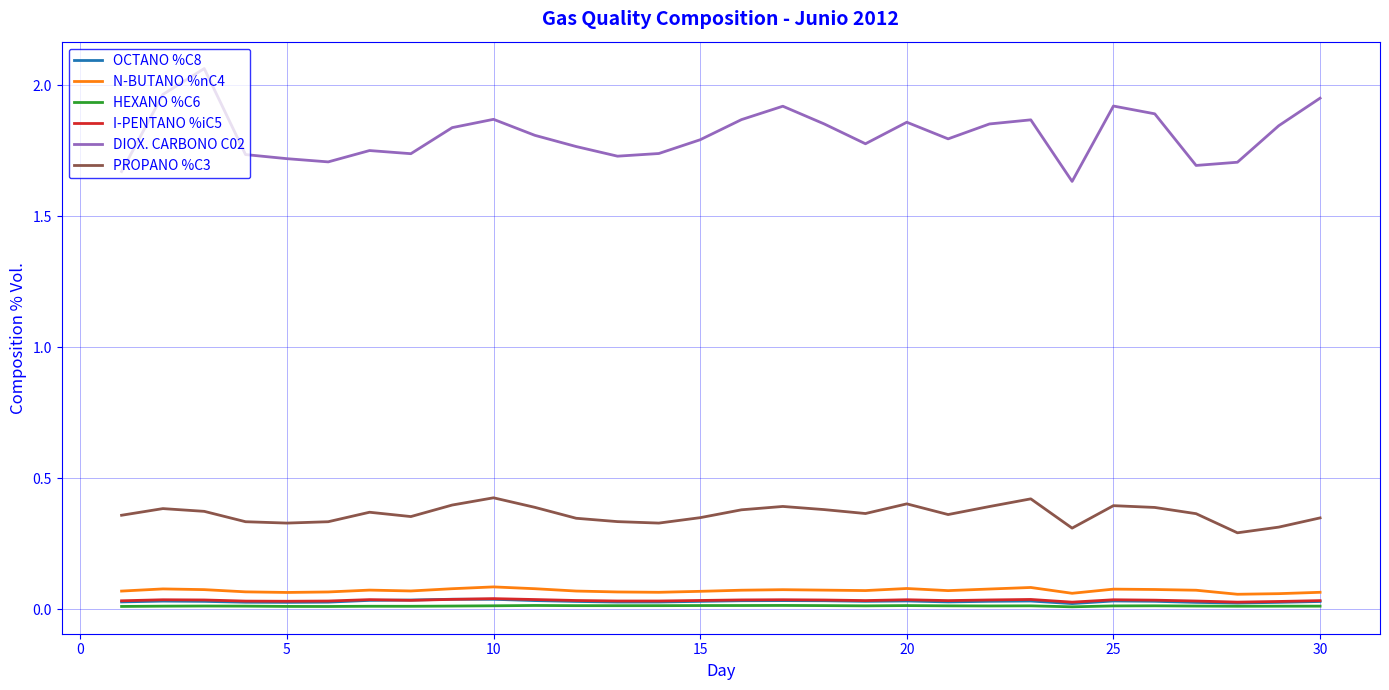

True or false: I-PENTANO %iC5 and DIOX. CARBONO C02 cross at least once.

False